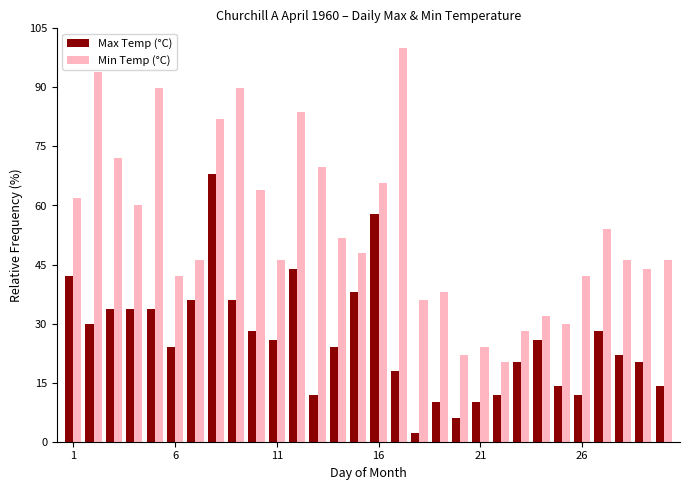

Rank the series by their maximum value, from highest to lowest.

Min Temp (°C), Max Temp (°C)